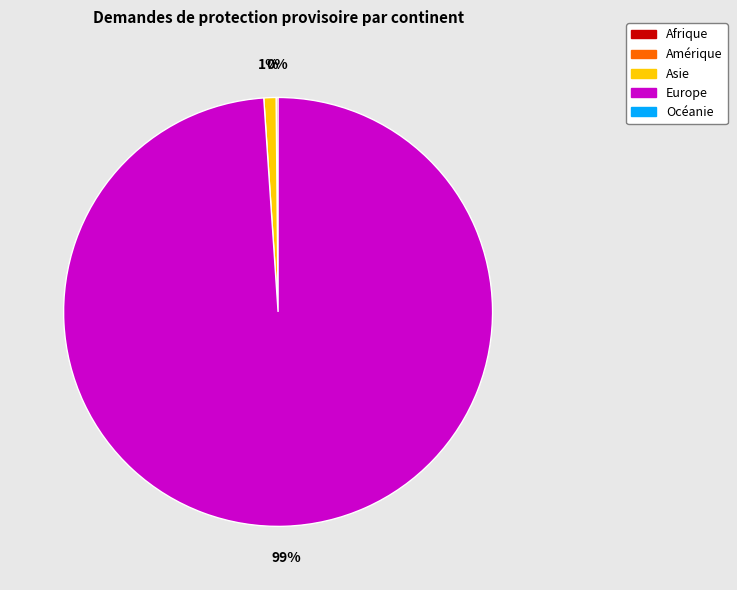

Is there a majority slice in this chart?

Yes